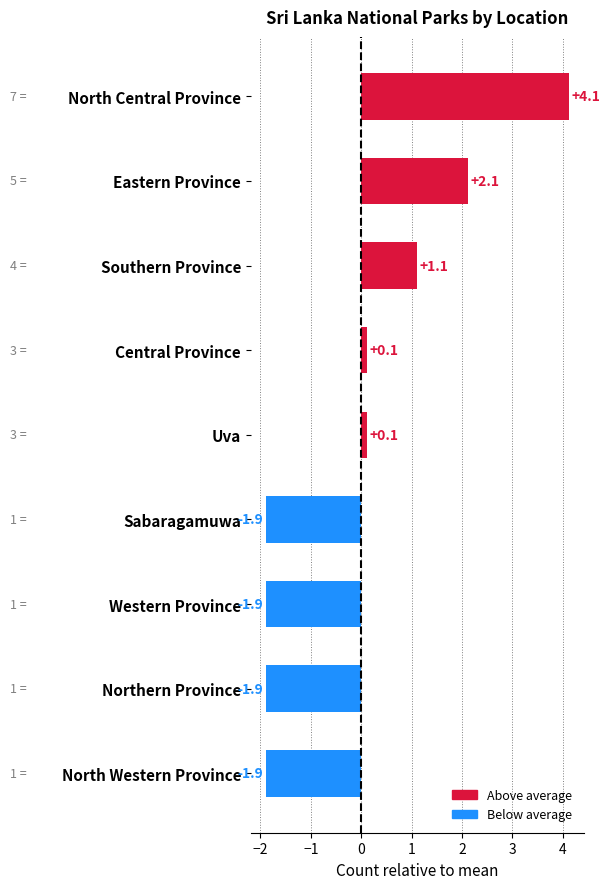

How many negative values are there?

4